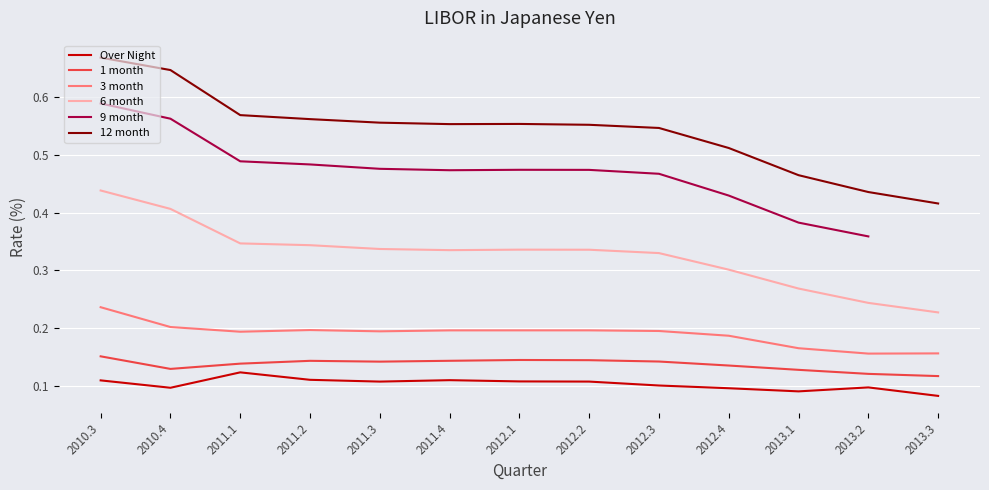

How many lines are shown in the chart?

6